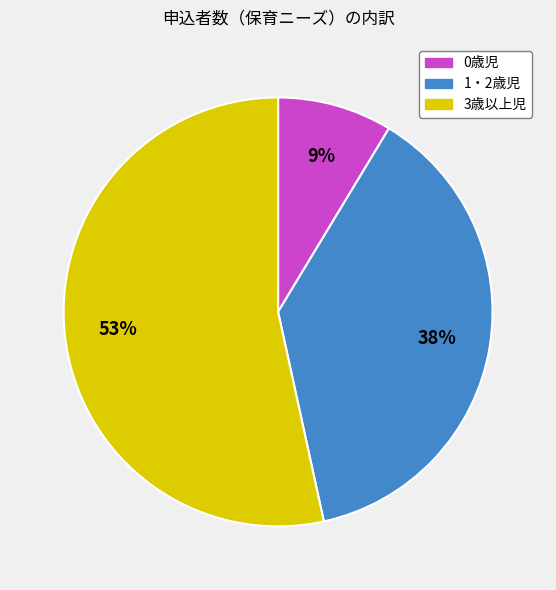

What is the largest slice in the pie chart?

3歳以上児